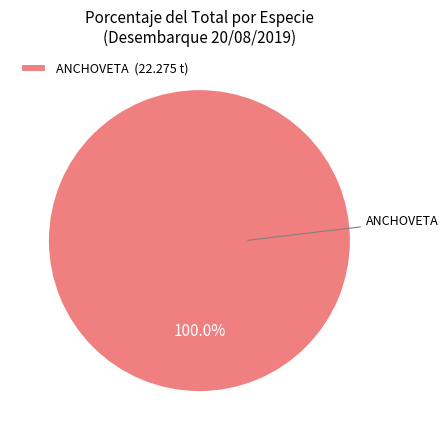

Which slice represents more than half of the pie?

ANCHOVETA (22.275 t)